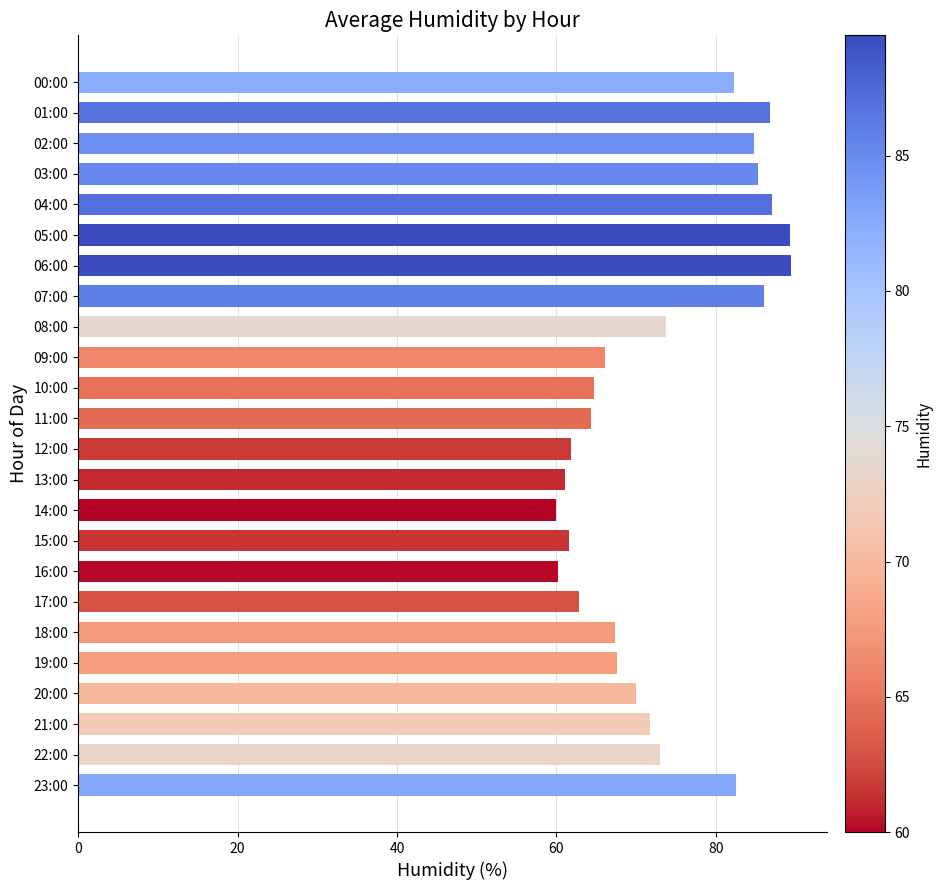

What is the average value?

73.3